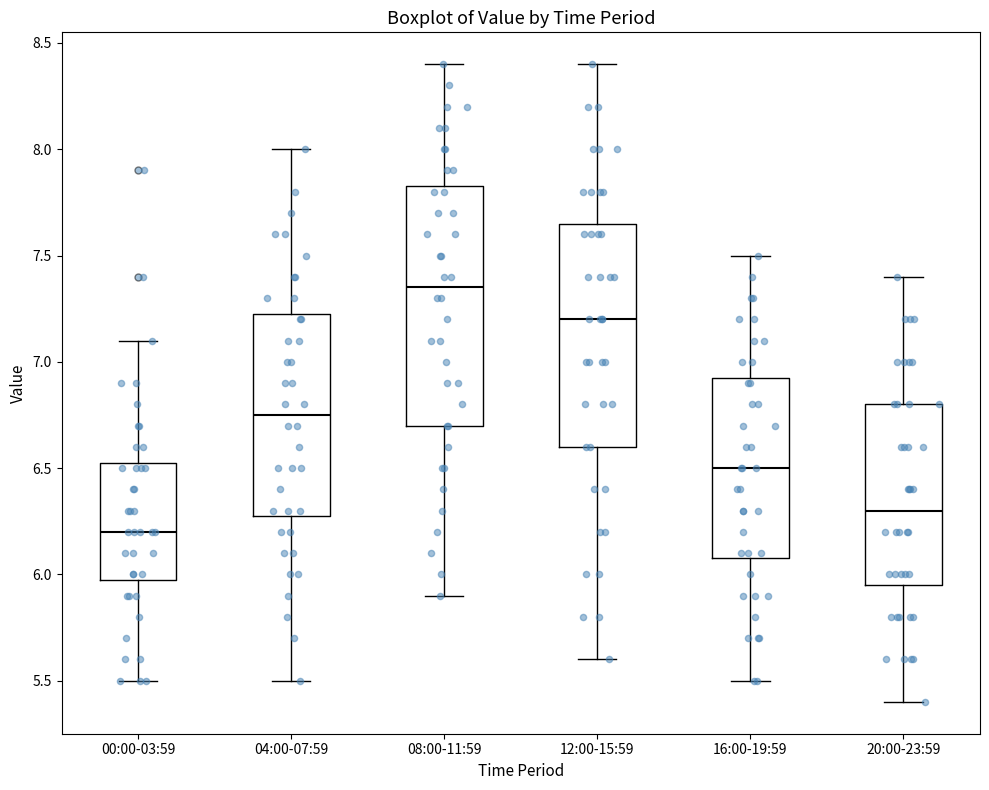

Where does the lower whisker of the box for 08:00-11:59 end on the y-axis? The values are not printed on the chart, so give them approximately, as read against the axis.

5.90